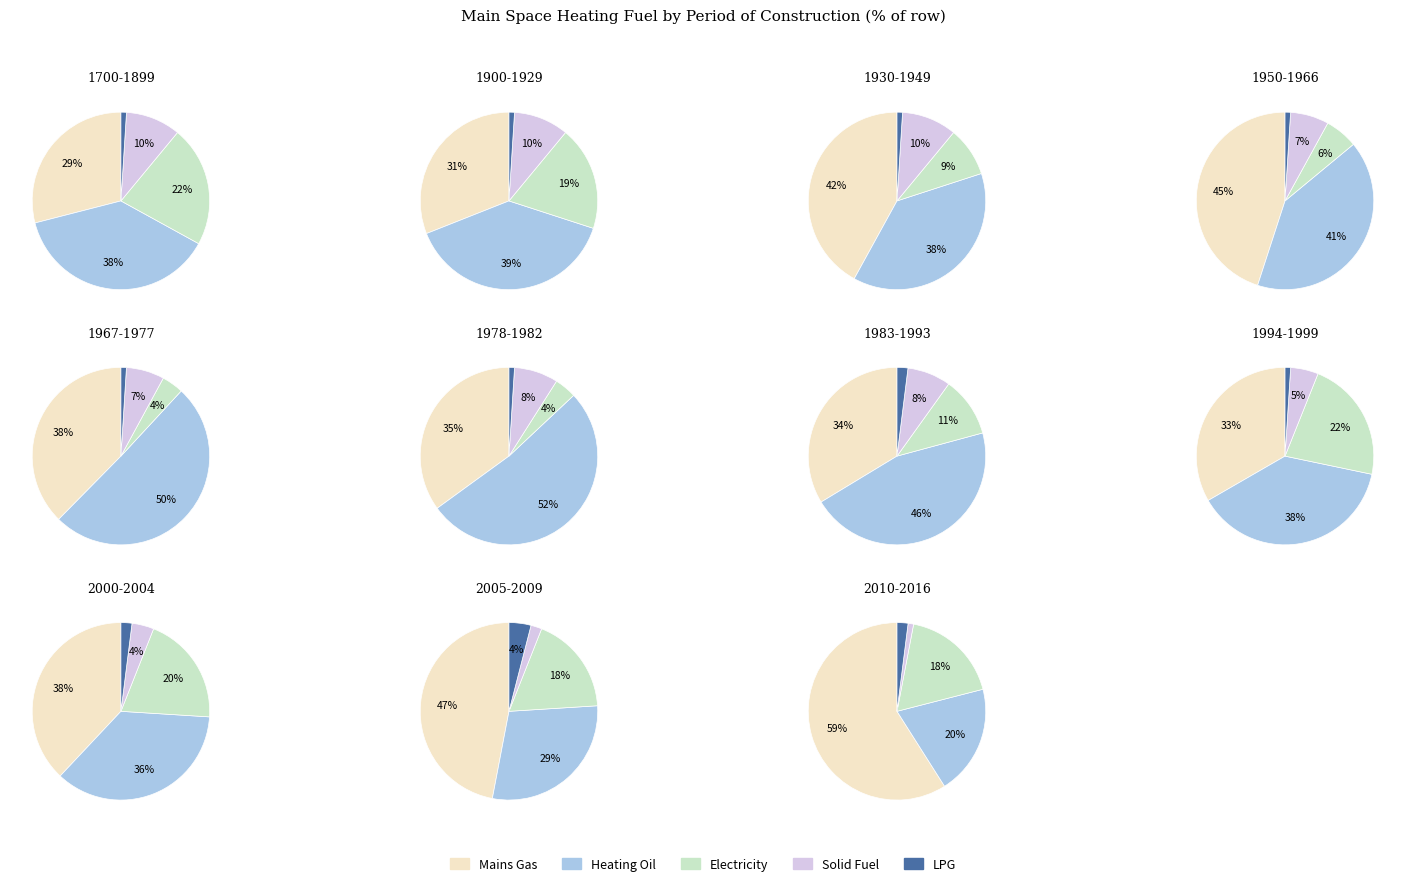

Does 1930-1949 account for over 50% of the chart?

No